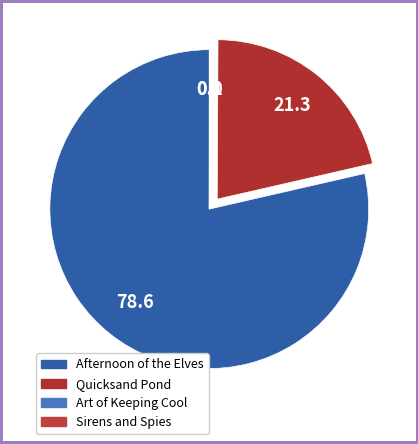

What portion of the pie excludes Art of Keeping Cool?

99.9%